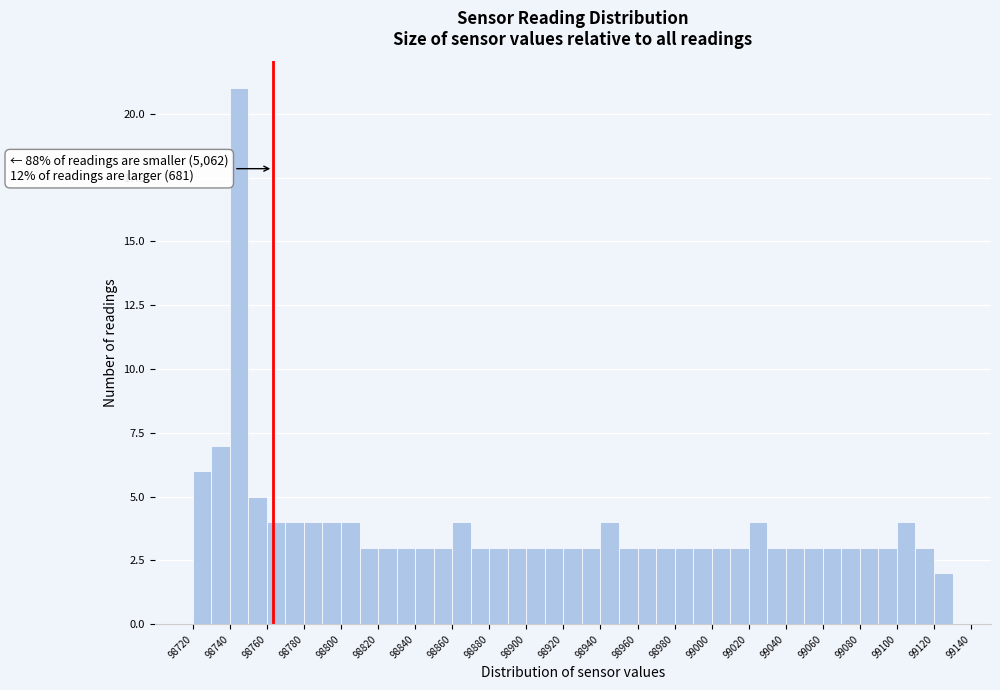

Which range on the x-axis has the tallest bar?

98740 to 98750